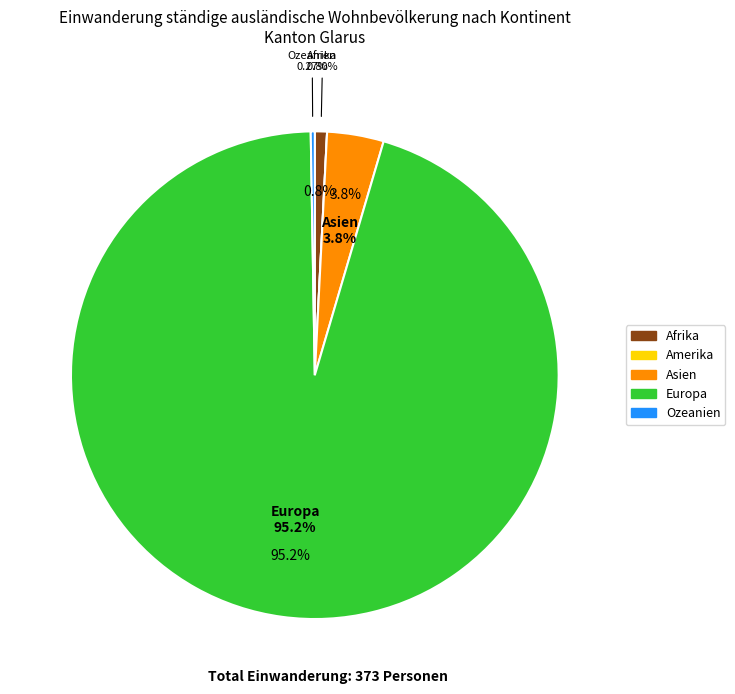

Rank the categories by value from highest to lowest.

Europa, Asien, Afrika, Ozeanien, Amerika